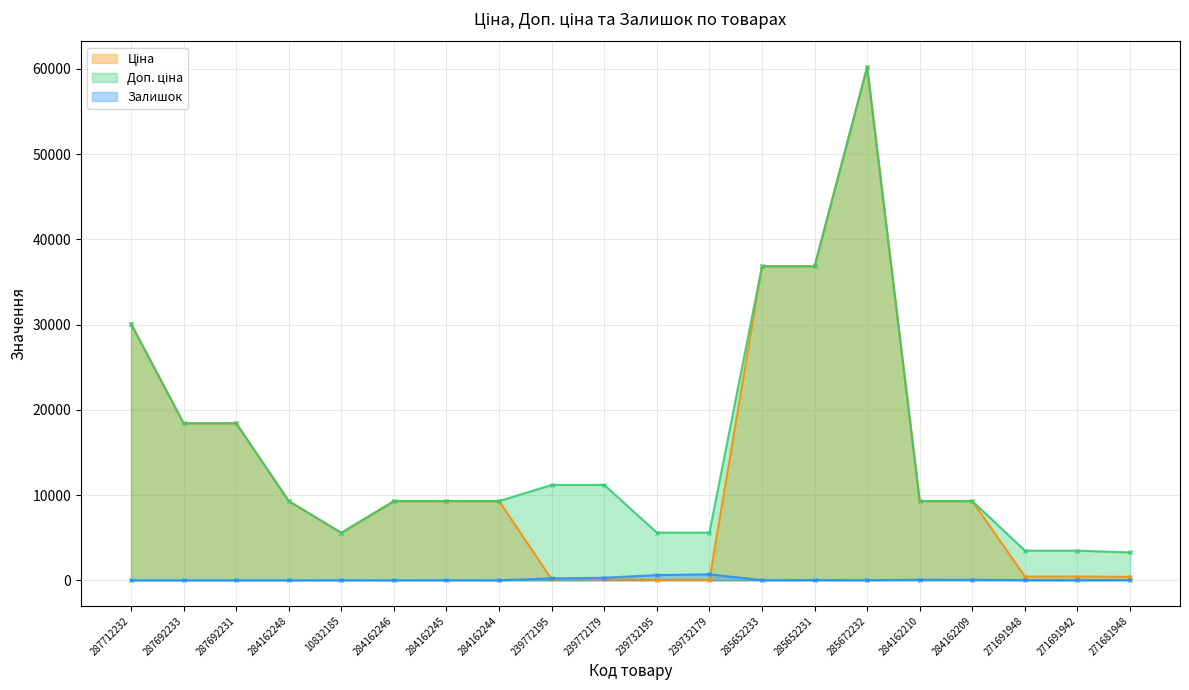

Between 10832185 and 284162209, which series saw the biggest shift?

Ціна